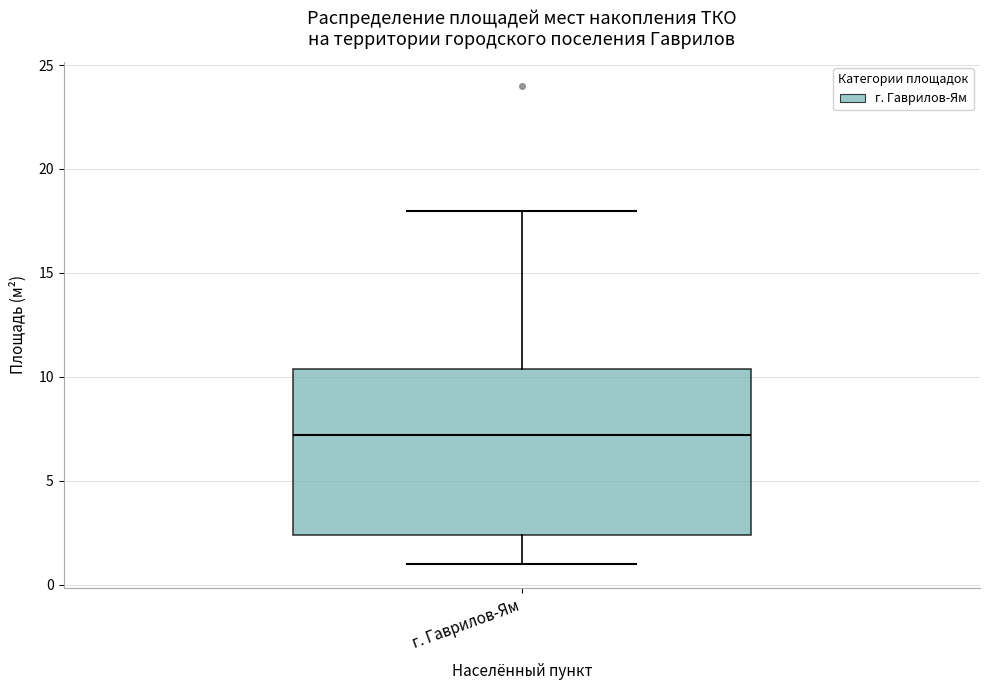

Where is the lower edge of the box for г. Гаврилов-Ям on the y-axis? The values are not printed on the chart, so give them approximately, as read against the axis.

2.5